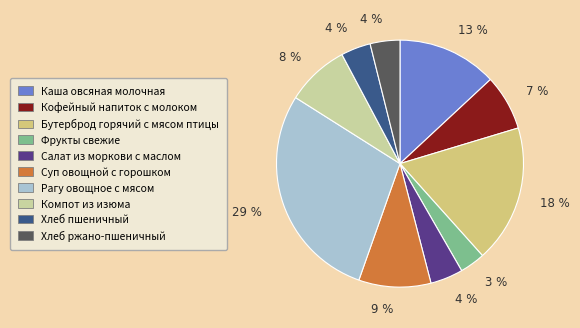

The Кофейный напиток с молоком slice represents 18% of the pie. True or false?

False